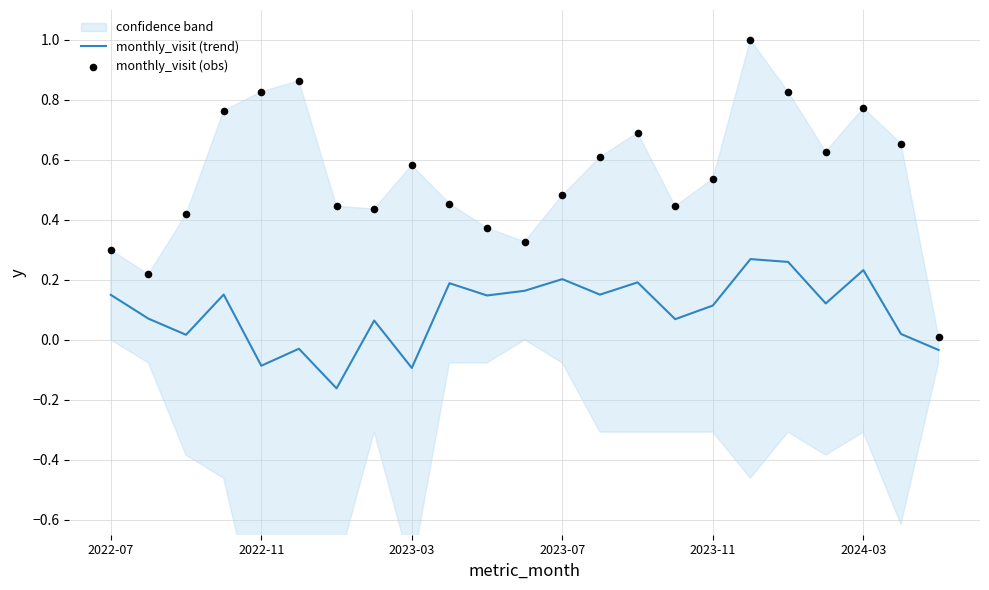

At which category is the sum across all series the highest?

17